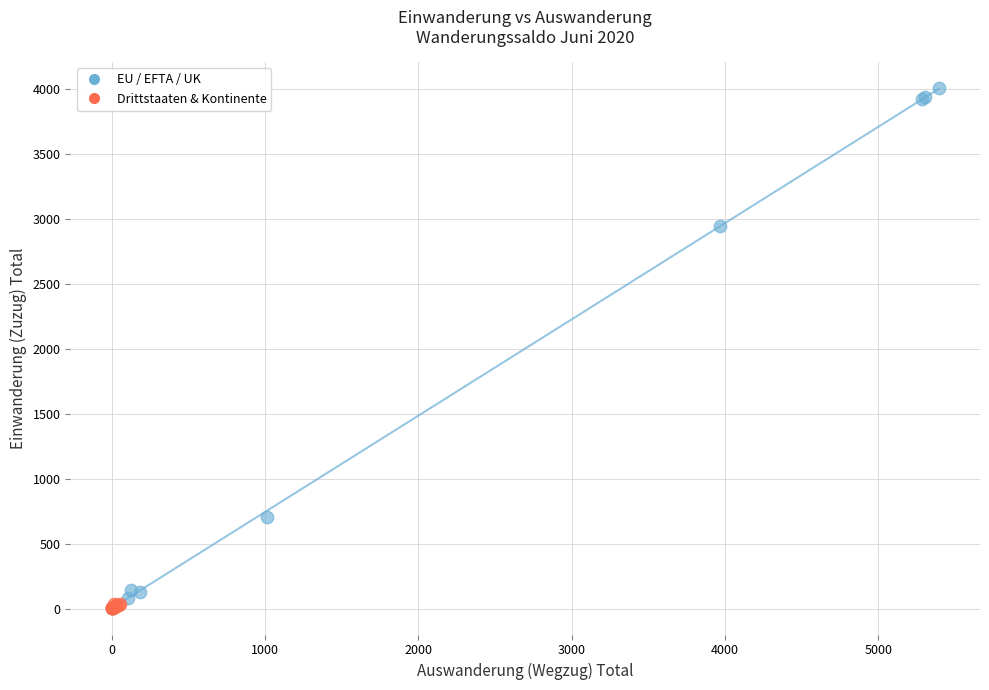

Which series contains the highest Y value?

EU / EFTA / UK